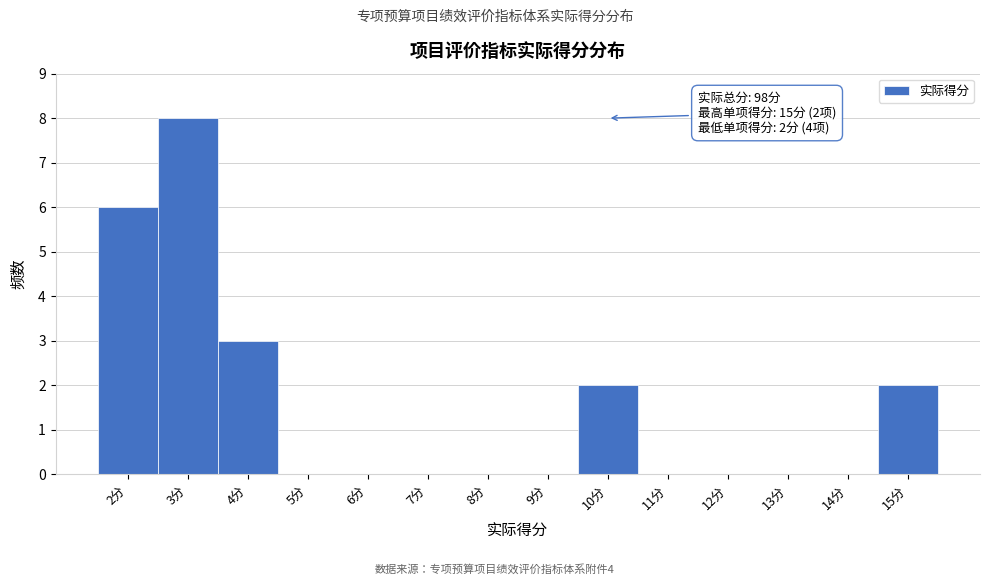

Which range on the x-axis has the tallest bar?

2.5 to 3.5